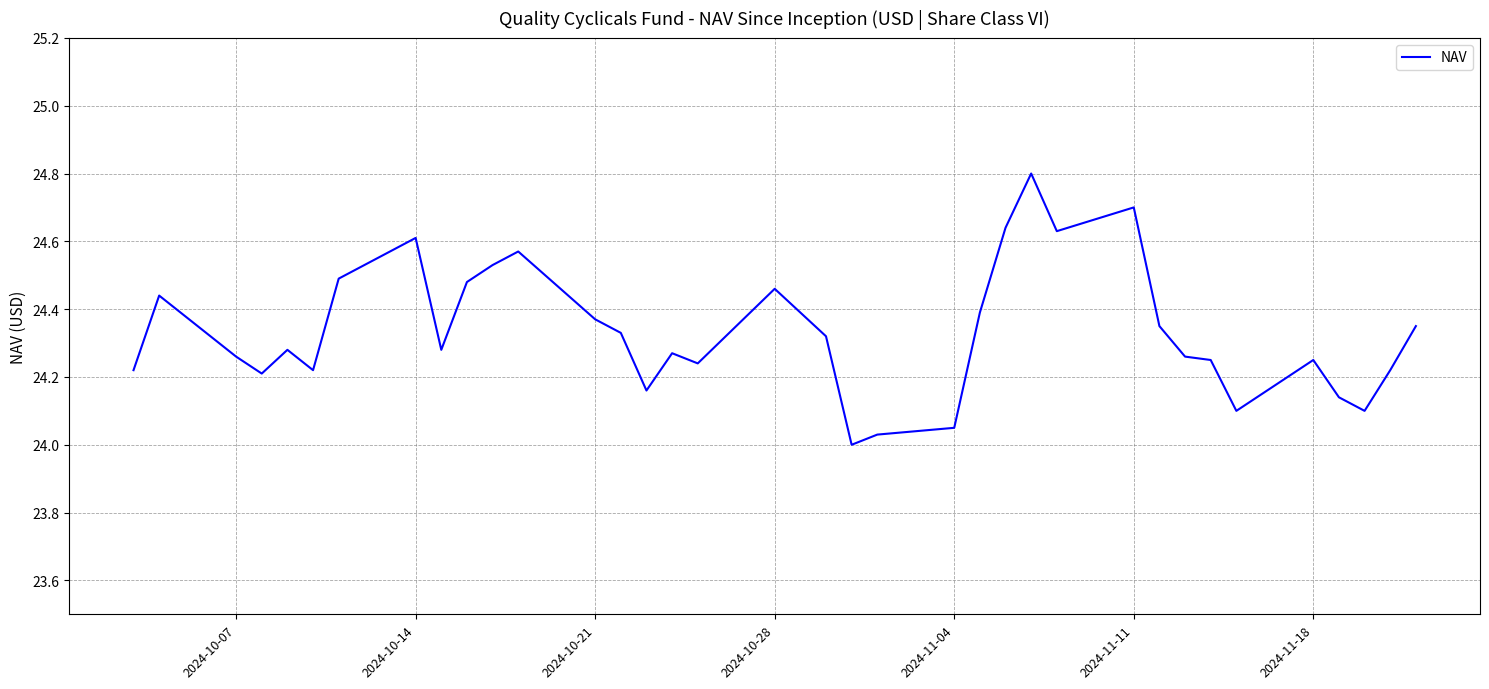

True or false: there are more than 2 points higher than both neighbors.

True